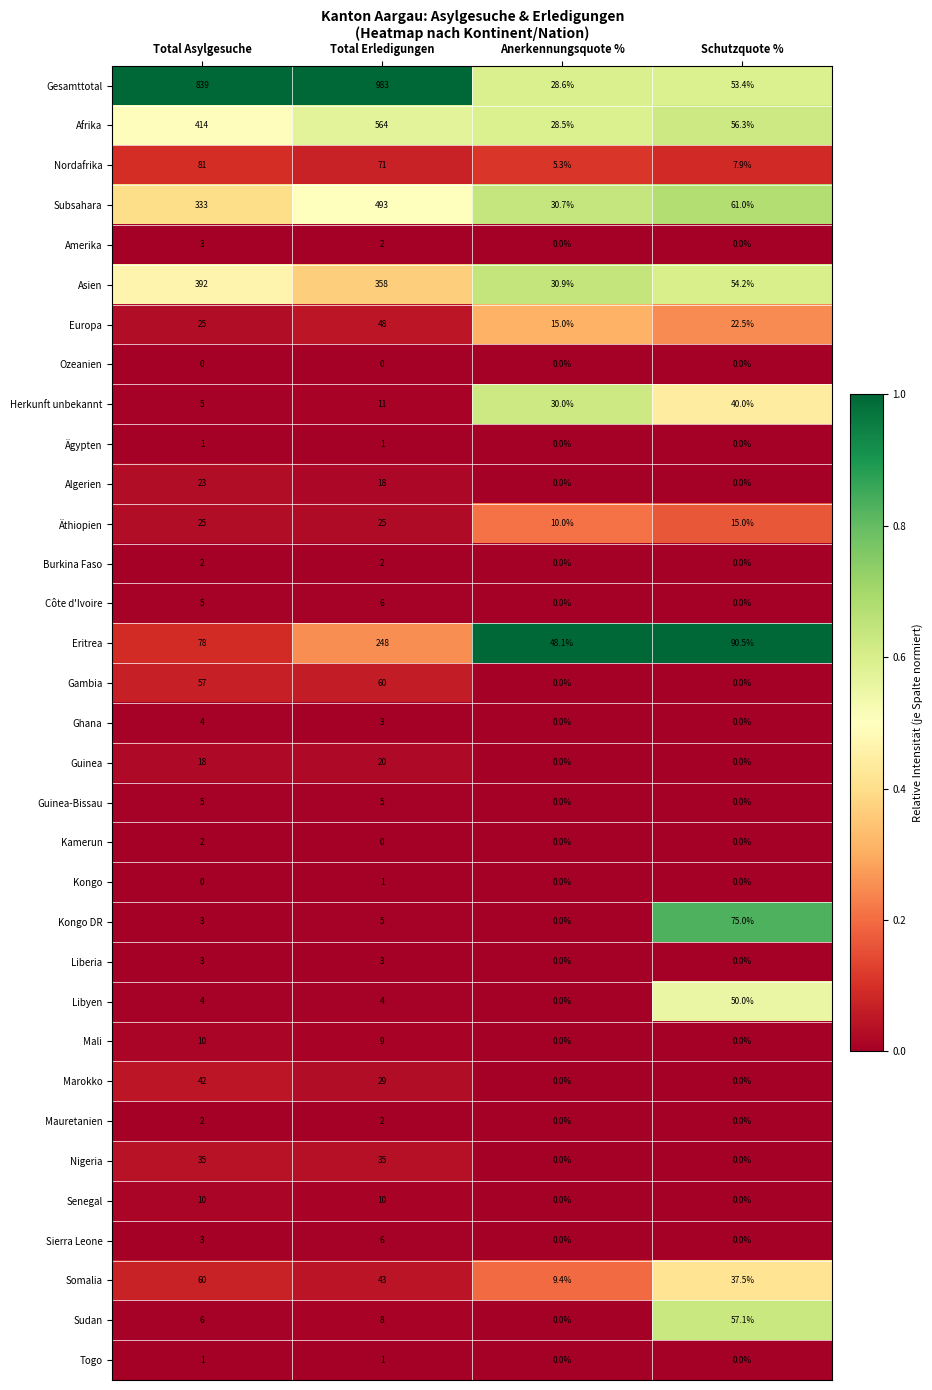

How many categories are shown in the chart?

4